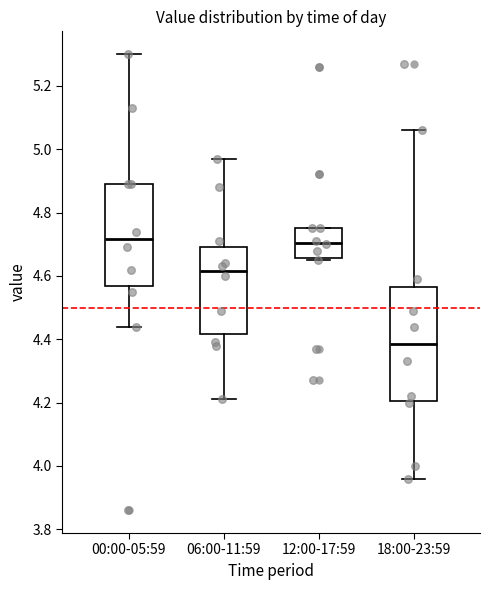

Reading left to right, read every box against the y-axis: the position of its median line, the range the box covers, and the ends of its whiskers. The values are not printed on the chart, so give them approximately, as read against the axis.

00:00-05:59: median 4.72, box 4.56 to 4.90, whiskers 4.44 to 5.30
06:00-11:59: median 4.62, box 4.42 to 4.70, whiskers 4.22 to 4.98
12:00-17:59: median 4.70, box 4.66 to 4.76, whiskers 4.66 (just below the box's lower edge) to 4.76
18:00-23:59: median 4.38, box 4.20 to 4.56, whiskers 3.96 to 5.06